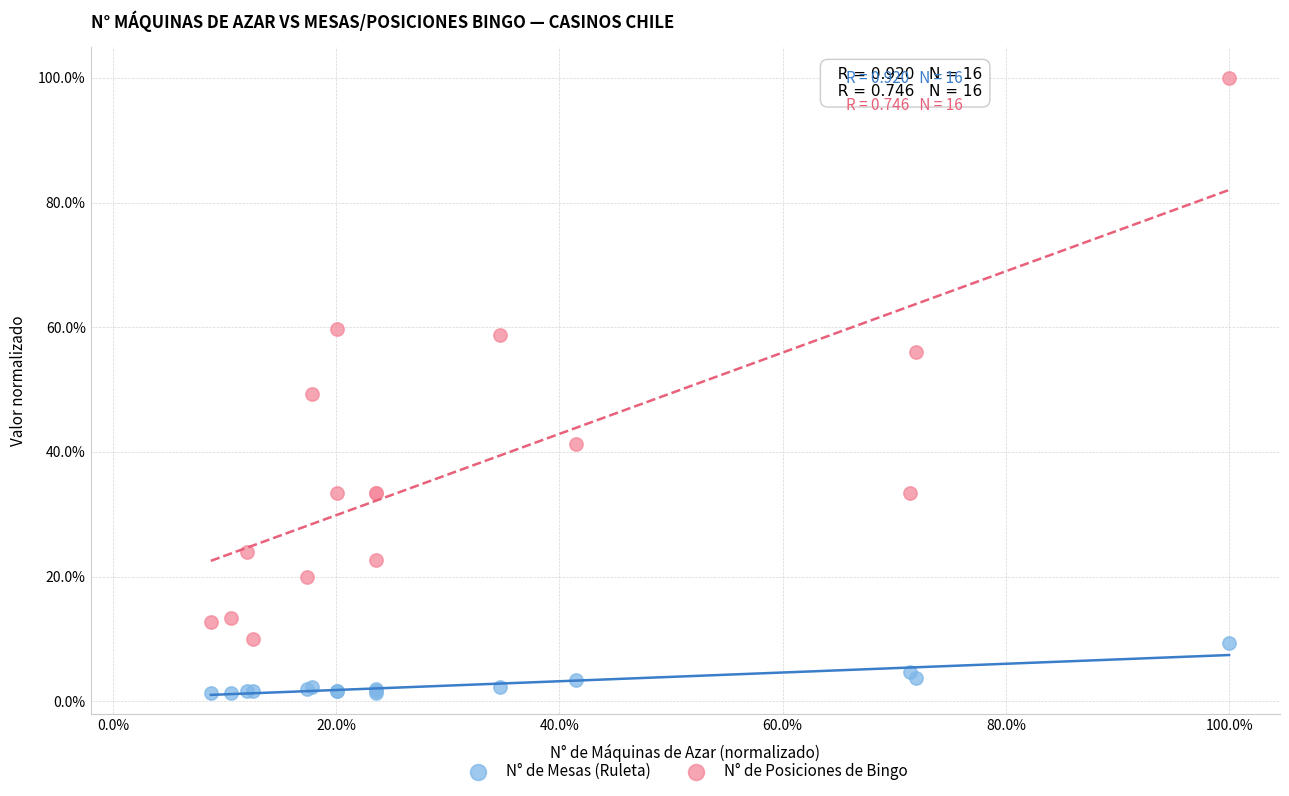

Which series reaches the maximum Y coordinate?

N° de Posiciones de Bingo